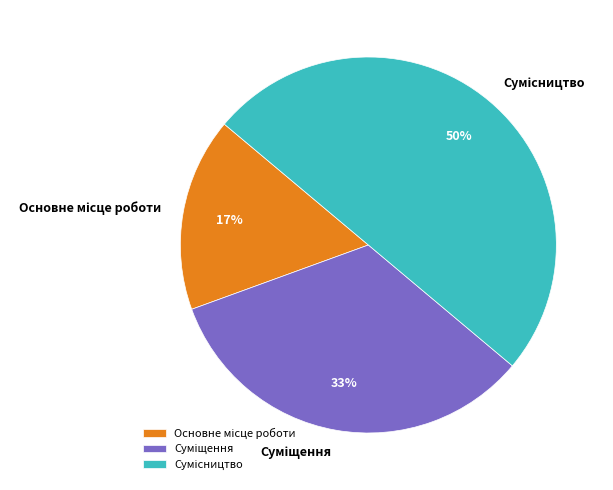

To the nearest percent, what is the average slice percentage?

33%